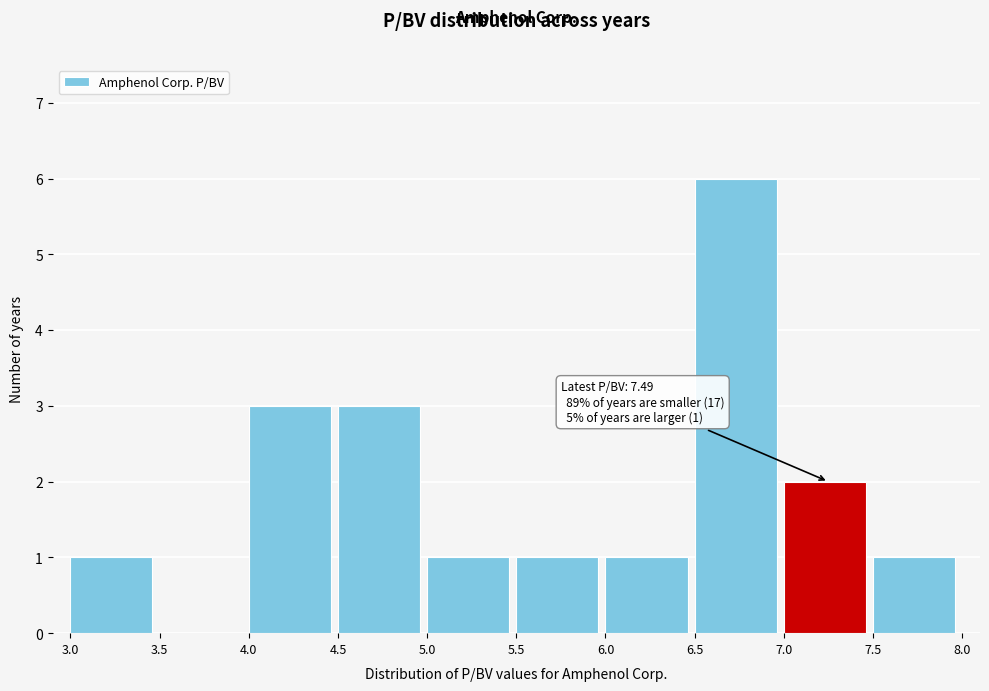

Over which range of the x-axis is the bar tallest?

6.5 to 7.0